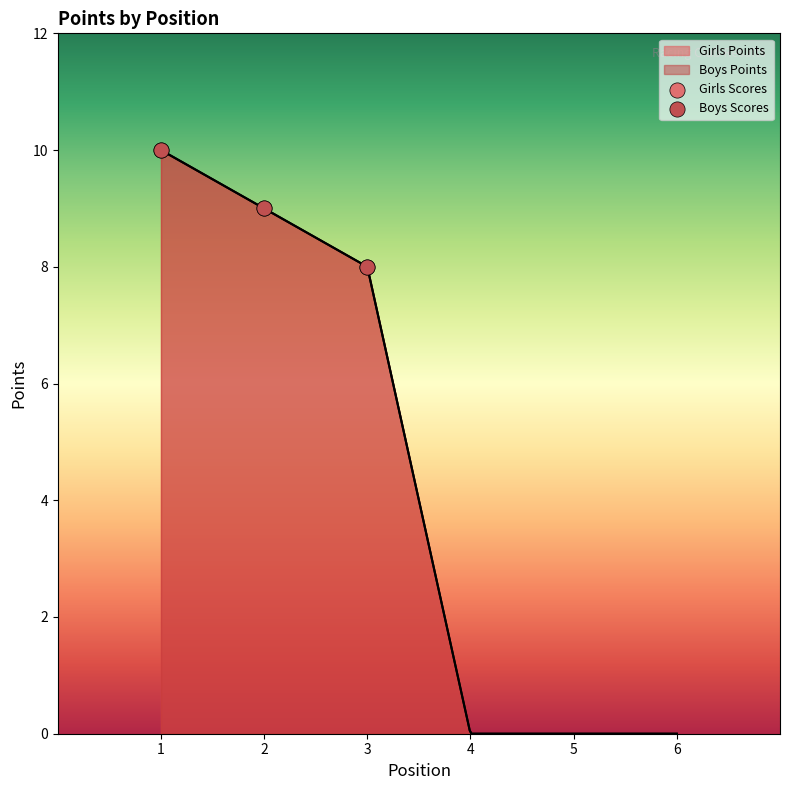

At which category is the sum across all series the highest?

1